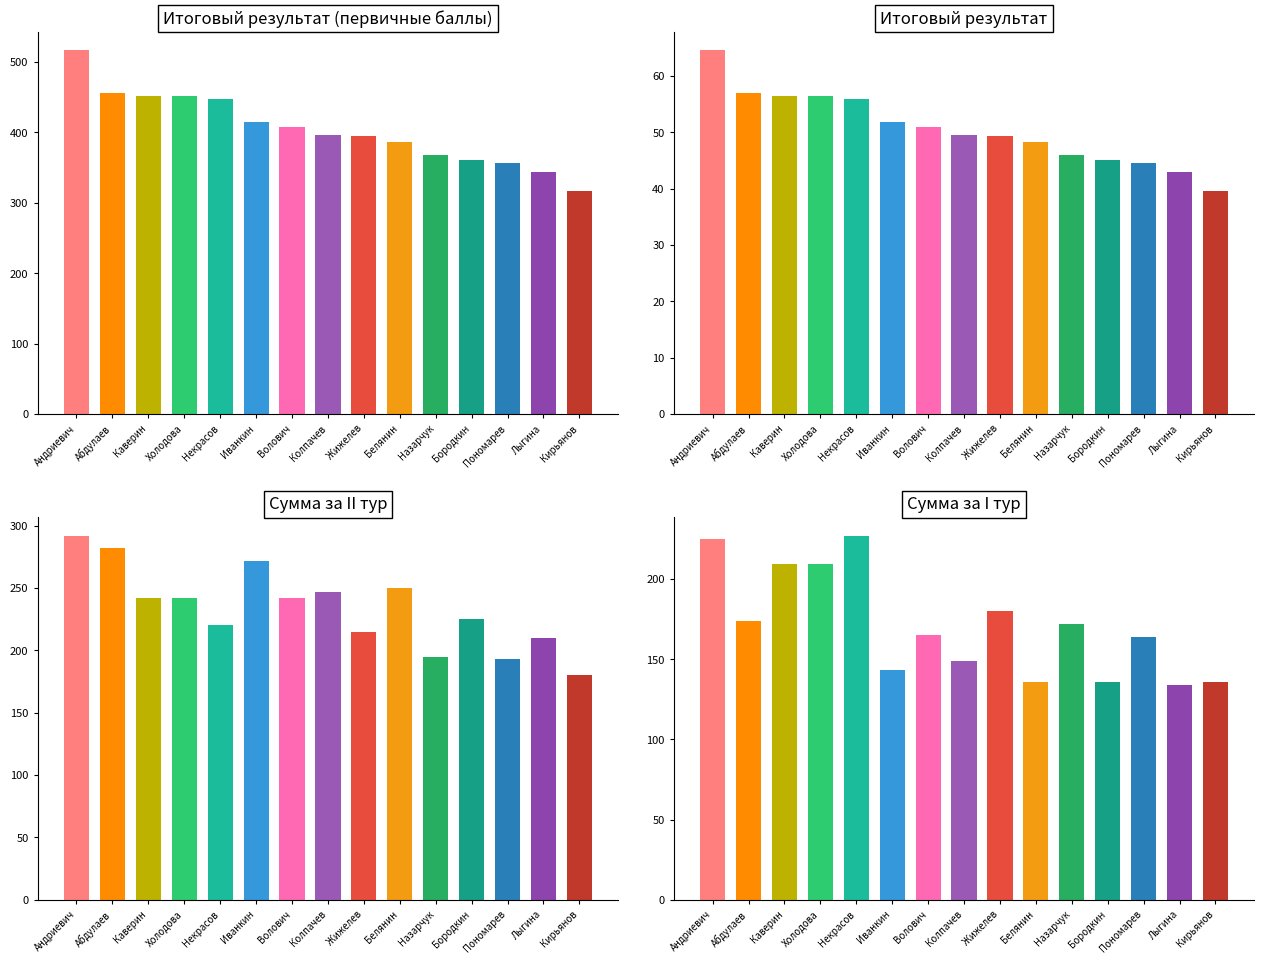

What is the smallest value displayed?

39.5